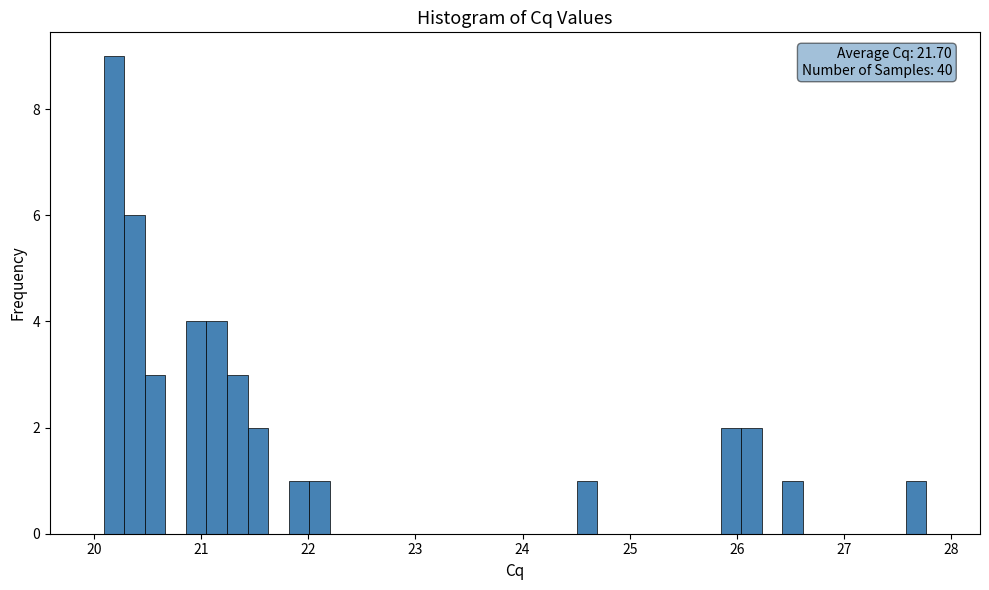

Read against the x-axis, roughly where is the centre of the tallest bar?

20.2